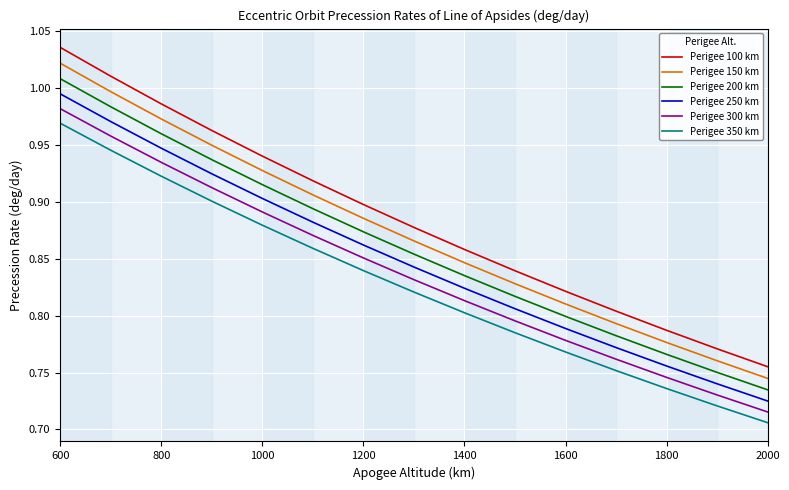

List the series in order of their peak value, highest first.

Perigee 100 km, Perigee 150 km, Perigee 200 km, Perigee 250 km, Perigee 300 km, Perigee 350 km